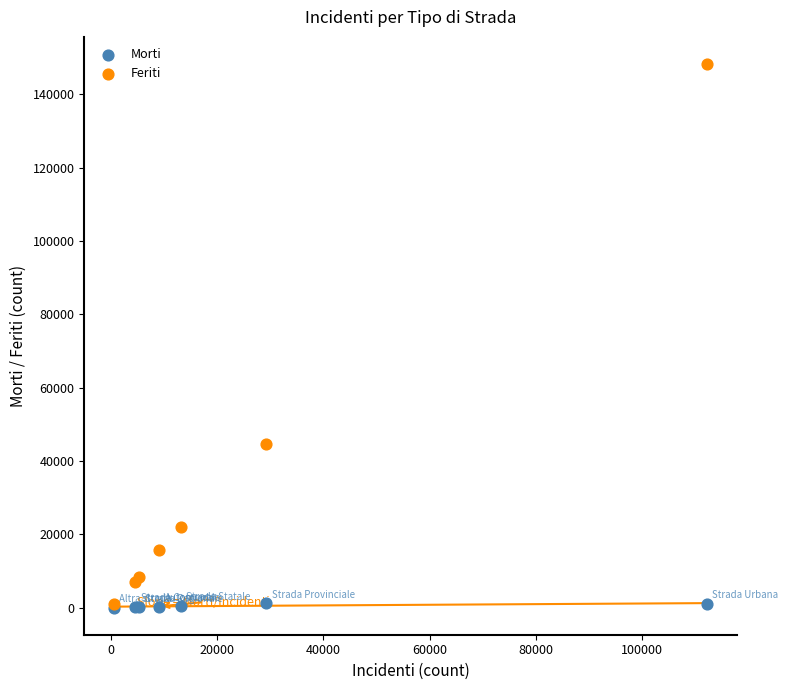

Across all series, what Y value is closest to 74137?

44682